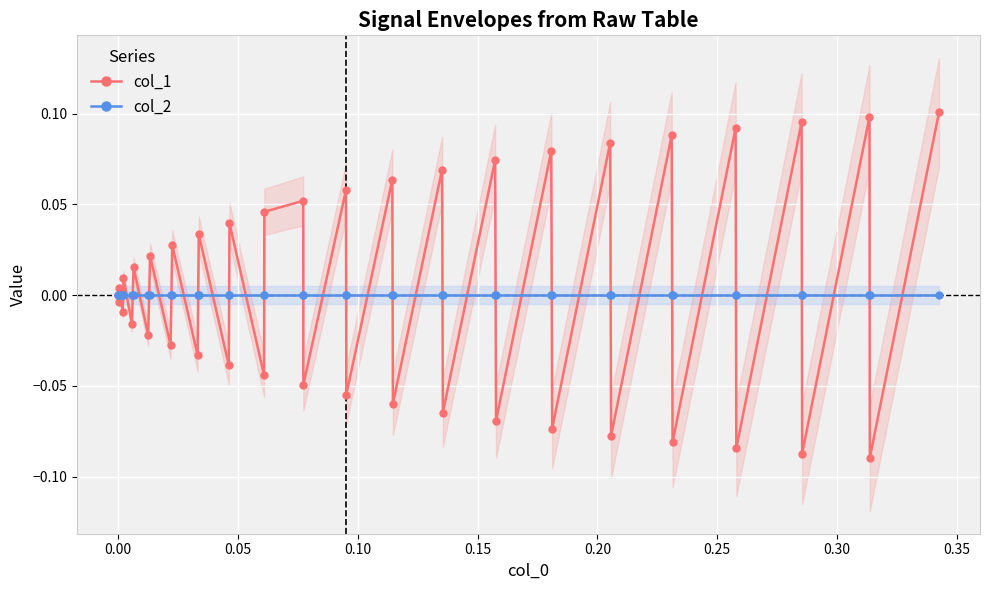

How many lines are shown in the chart?

2